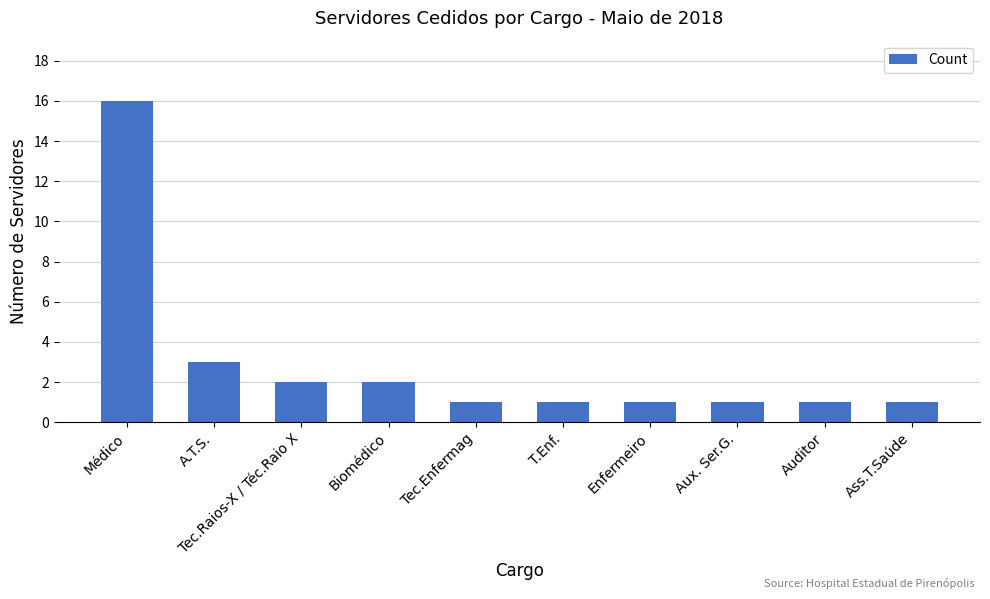

Is it true that the value at A.T.S. is 3?

True